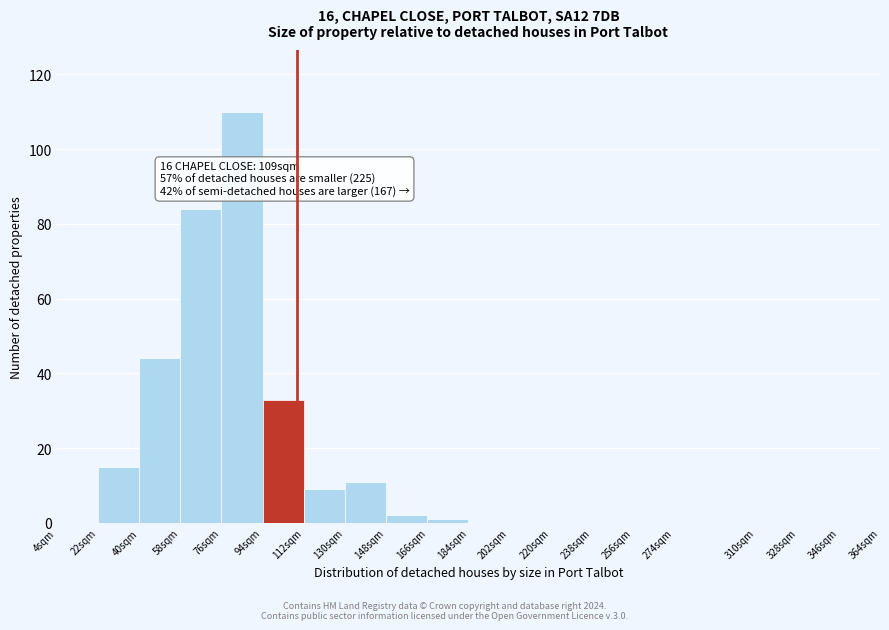

Over which range of the x-axis is the bar tallest?

76 to 94